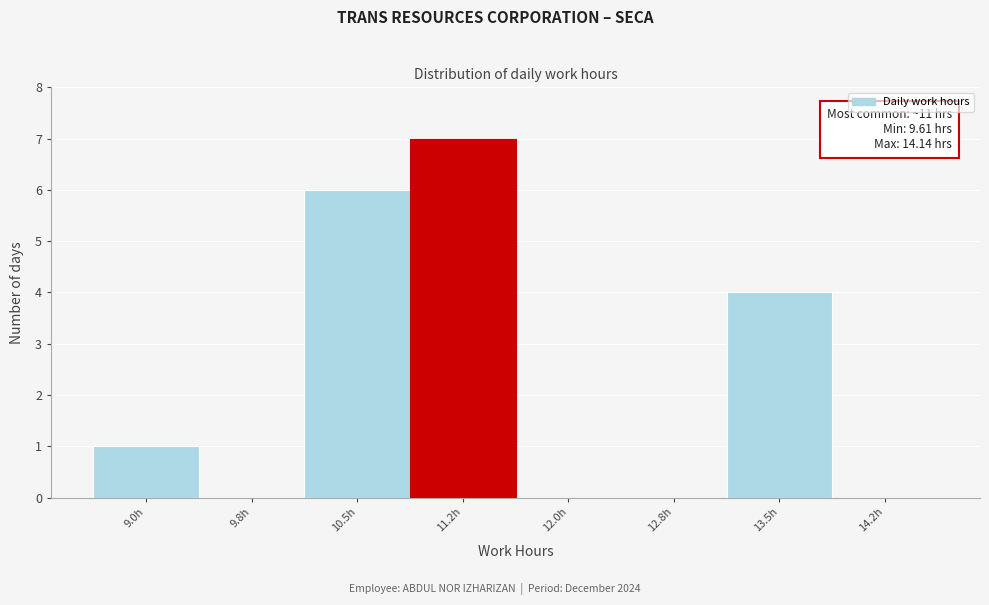

Reading left to right, list all the values displayed in this chart.

9.0h=1	9.8h=0	10.5h=6	11.2h=7	12.0h=0	12.8h=0	13.5h=4	14.2h=0